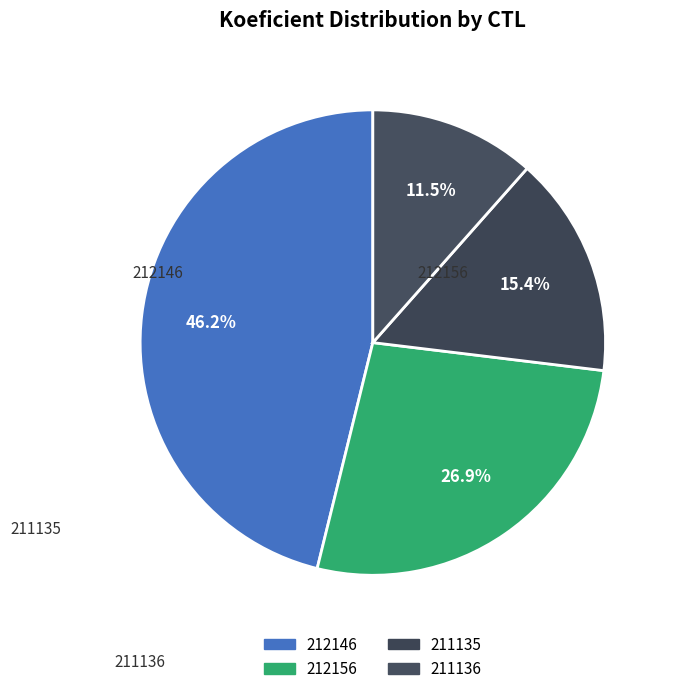

Does 211136 represent more than half of the total?

No